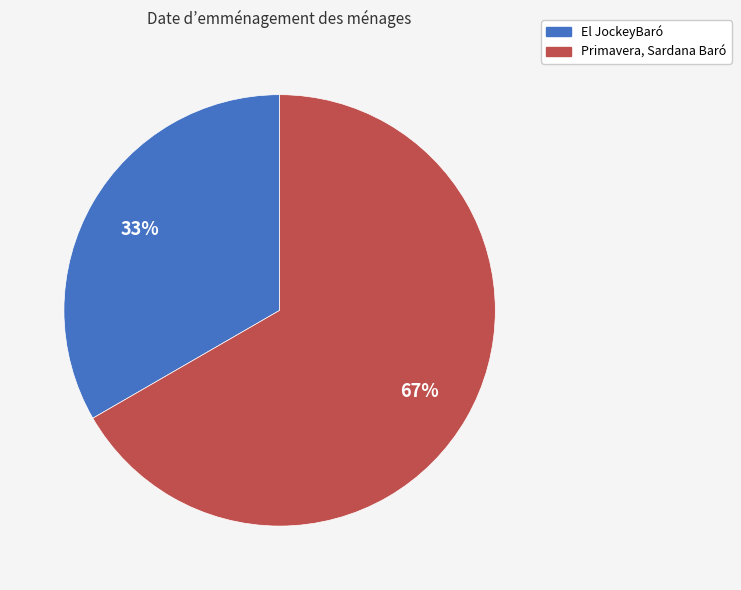

Count the number of slices in the pie.

2